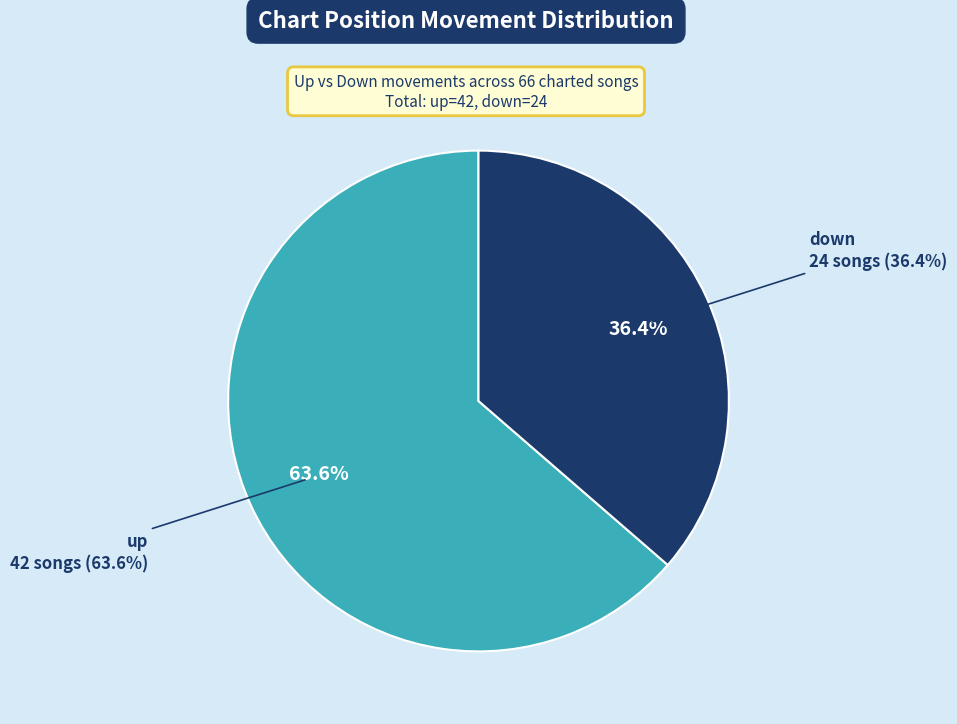

To the nearest percent, what is the combined percentage of down and up?

100%